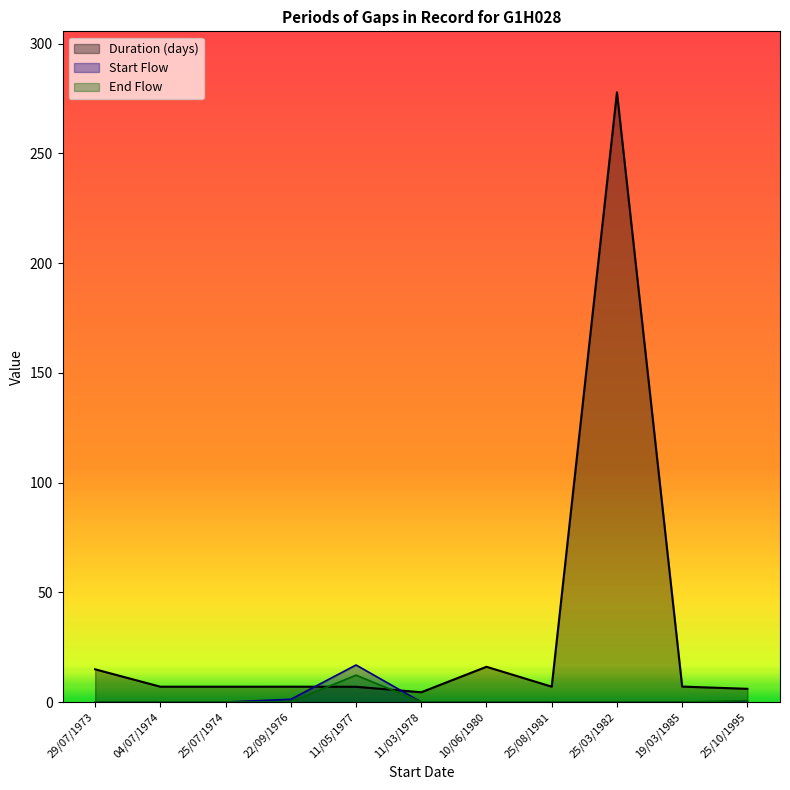

What is the maximum value shown in the chart?

277.8